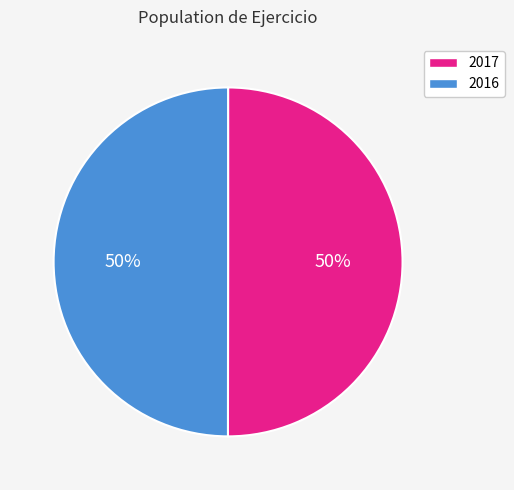

To the nearest percent, what is the average slice percentage?

50%